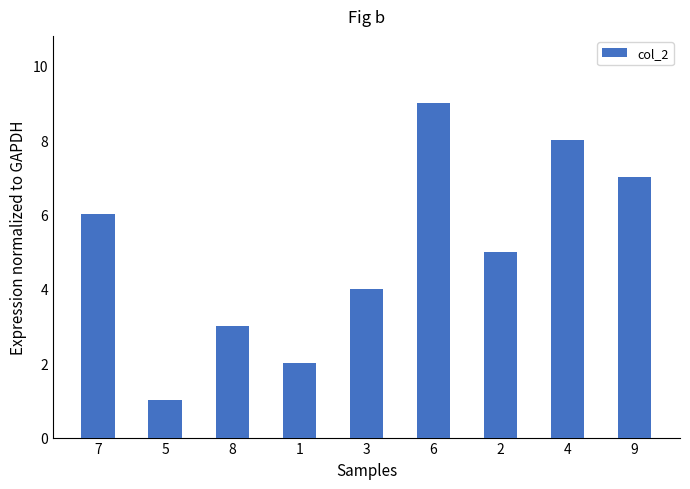

What is the change in value from 7 to 6?

+3